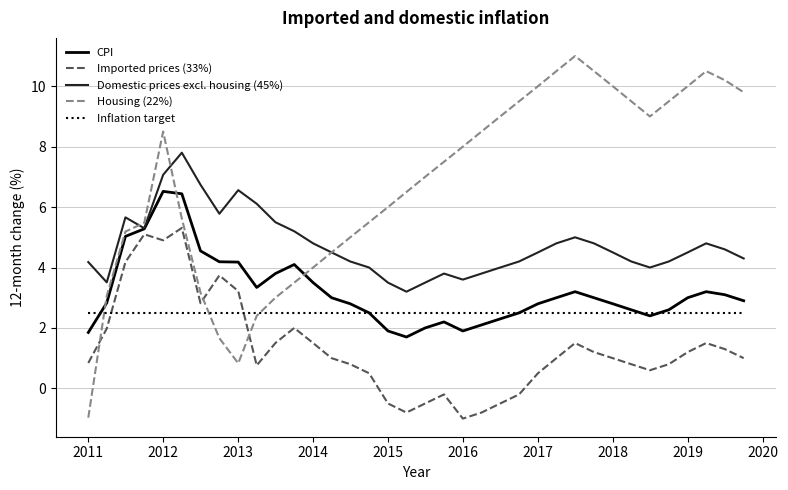

What is the sum of all Housing (22%) values?

242.9